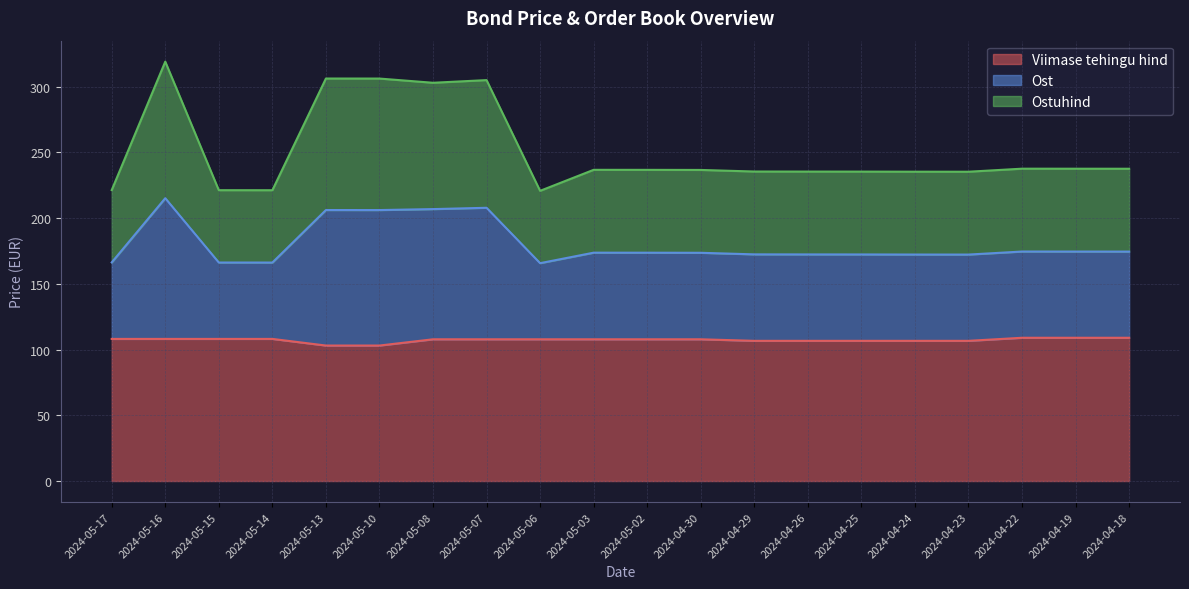

What is the minimum value for Viimase tehingu hind?

103.0